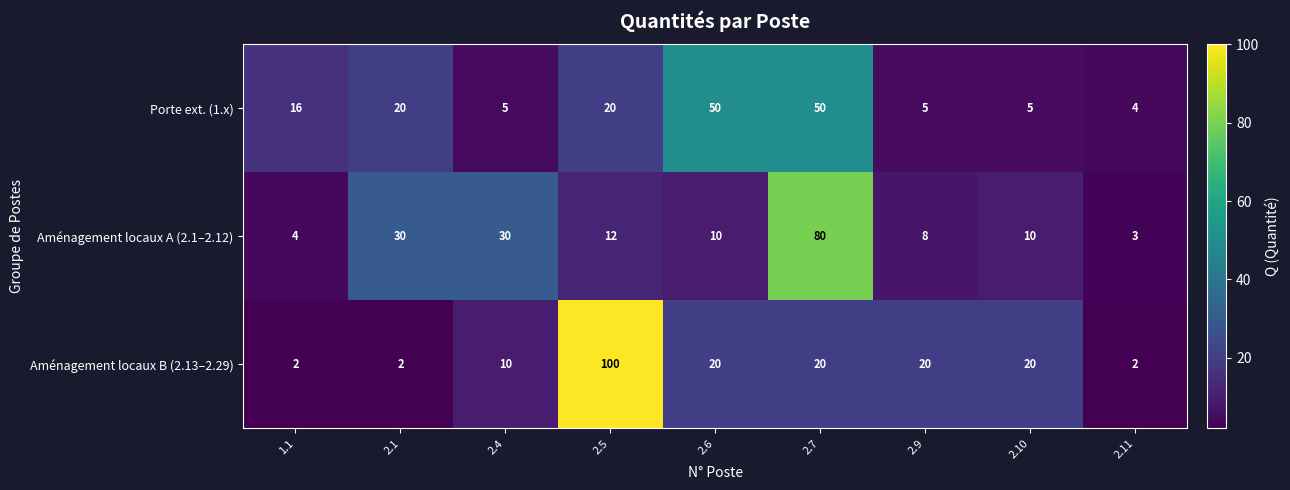

What is the minimum value for Porte ext. (1.x)?

4